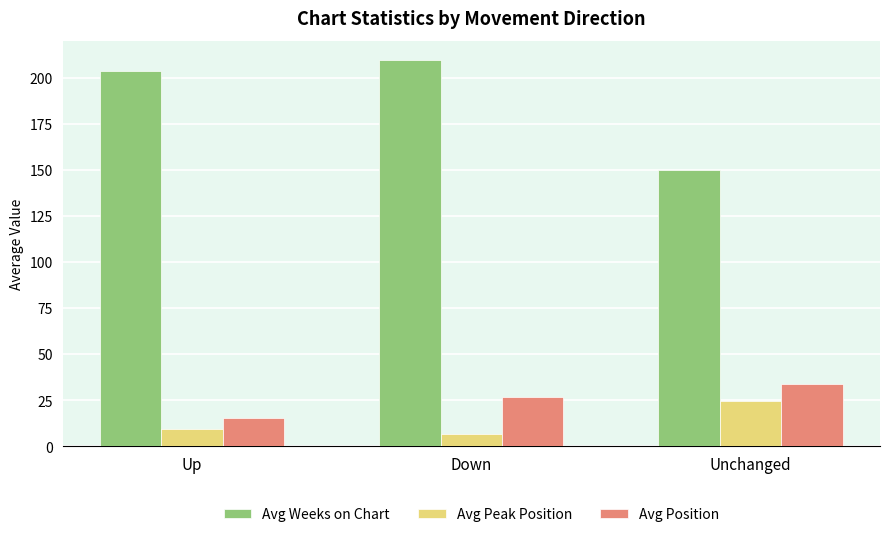

What are all the series names shown in the legend?

Avg Weeks on Chart, Avg Peak Position, Avg Position